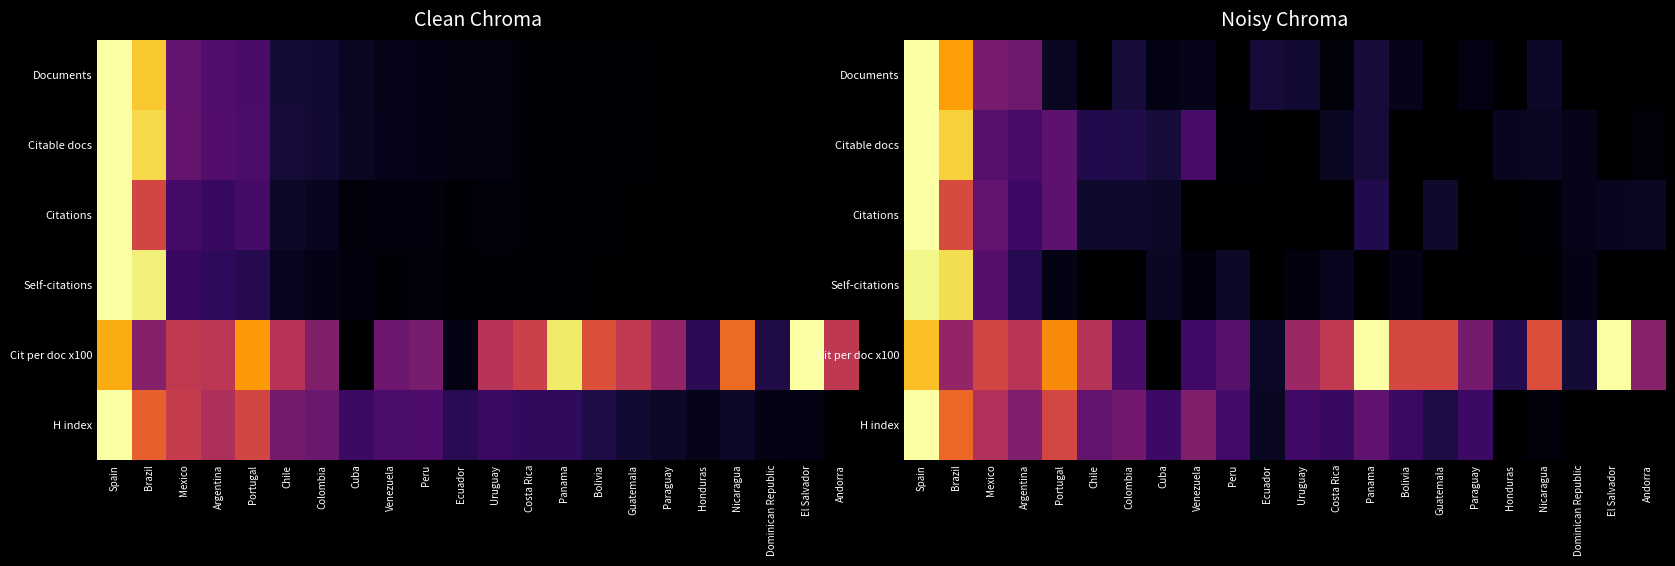

Between Andorra and Mexico, which is larger?

Mexico